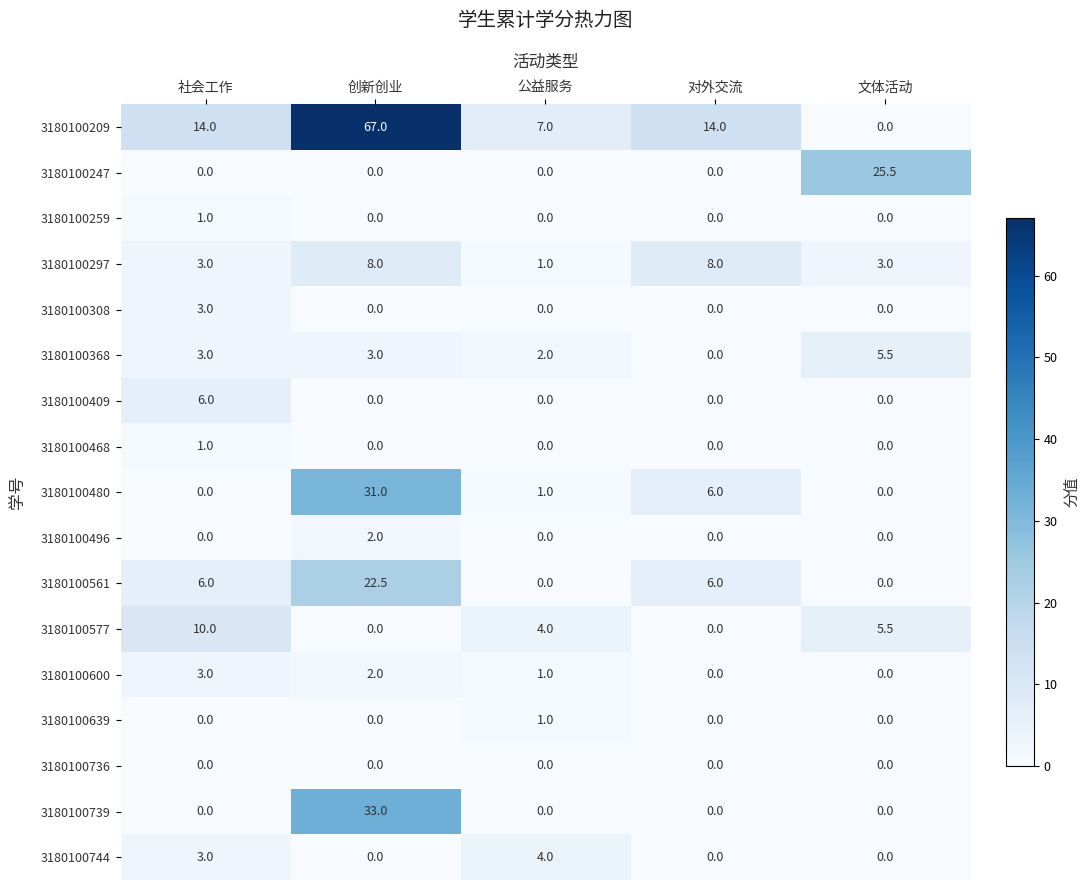

At how many categories does at least one series exceed 12?

4